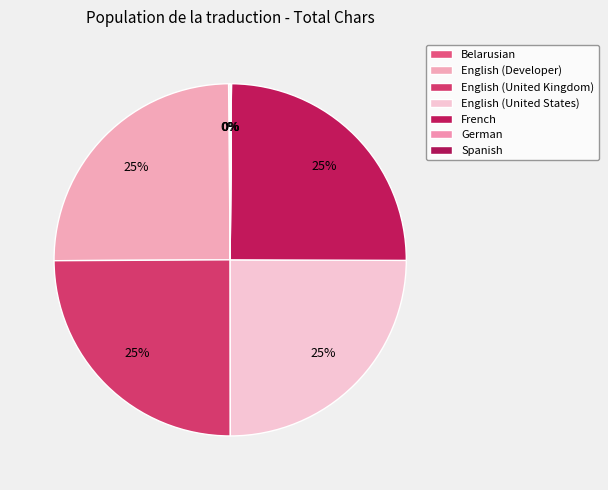

Do English (United Kingdom) and German together represent more than half of the pie?

No